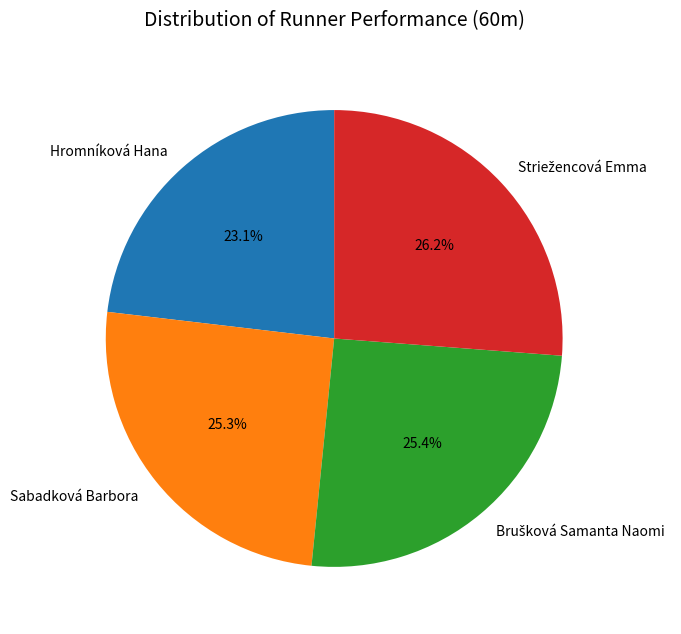

Which category has the smallest portion of the pie?

Hromníková Hana